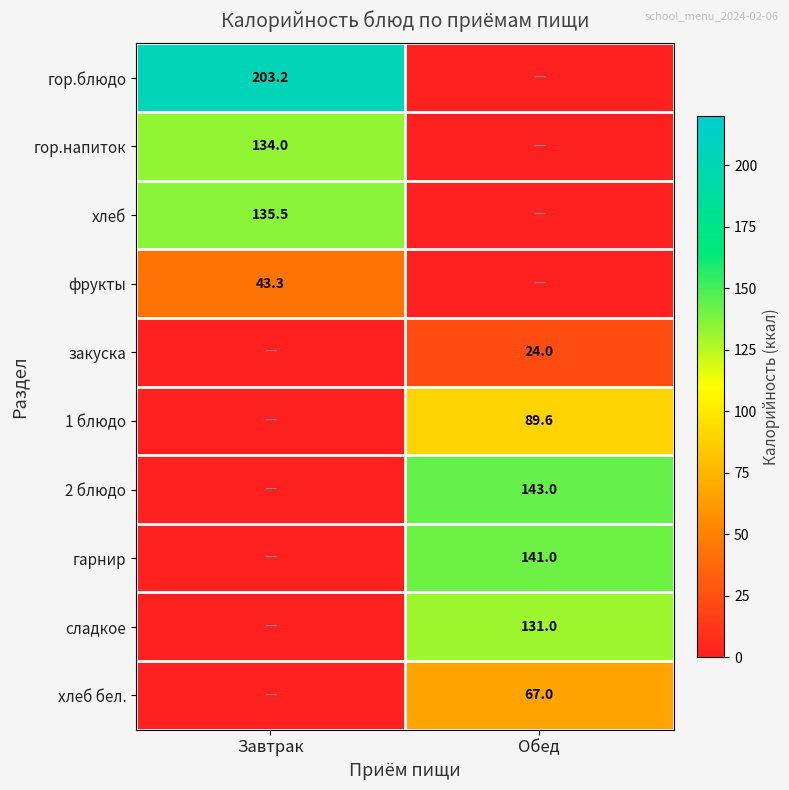

True or false: гор.напиток has a value of 134.0 at Завтрак.

True